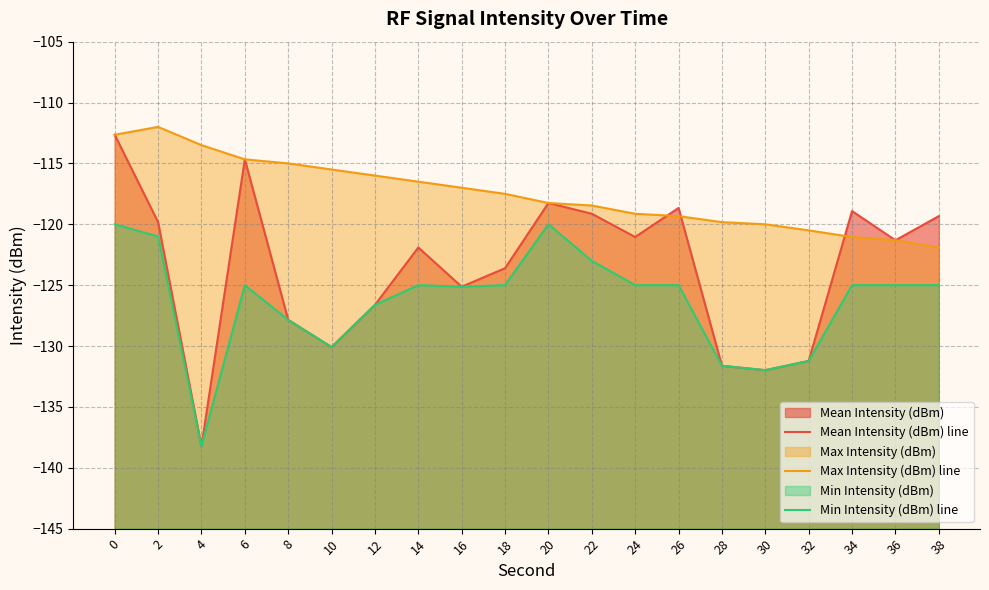

Between 32 and 38, which series saw the biggest shift?

Mean Intensity (dBm) line